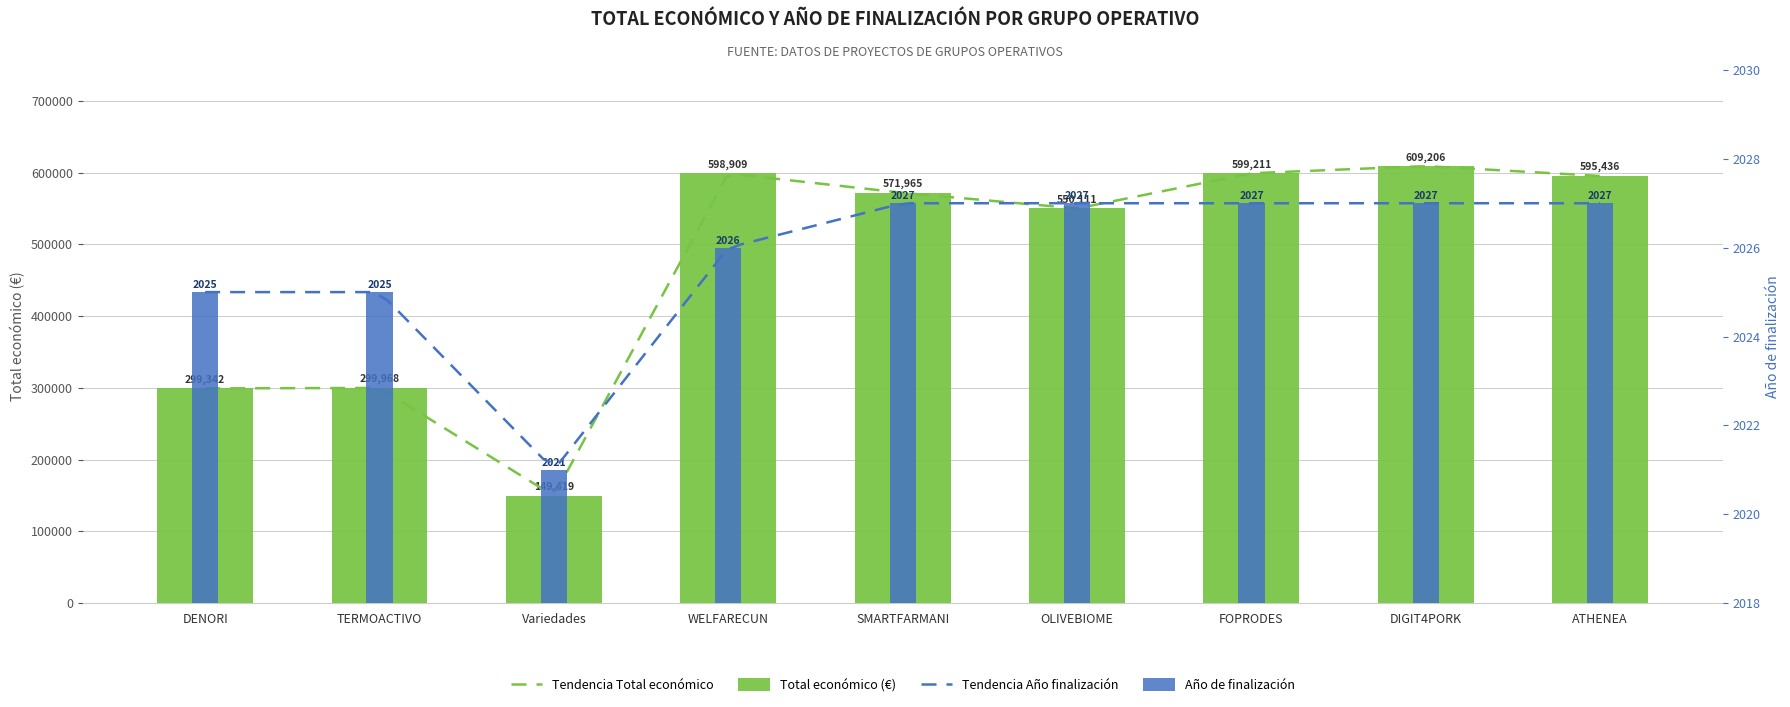

Where is Total económico nearest to the value 379312?

TERMOACTIVO